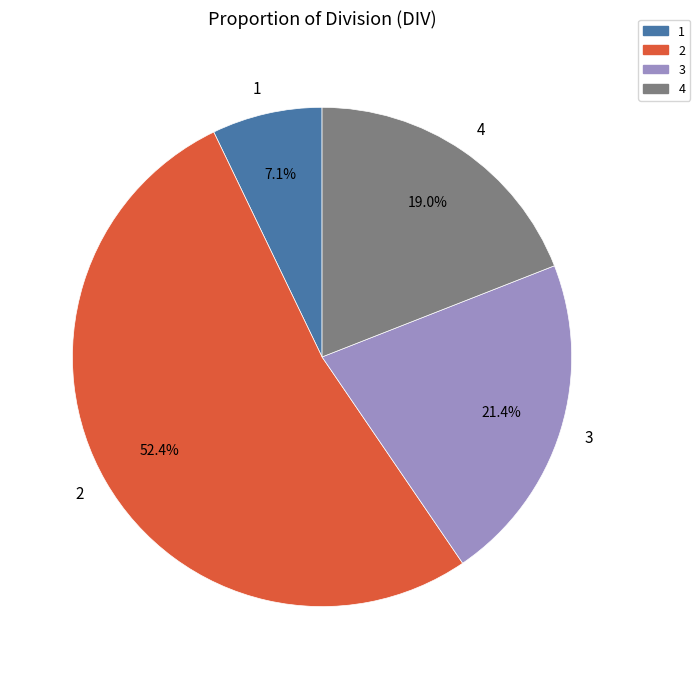

What percentage is NOT represented by 3?

78.6%